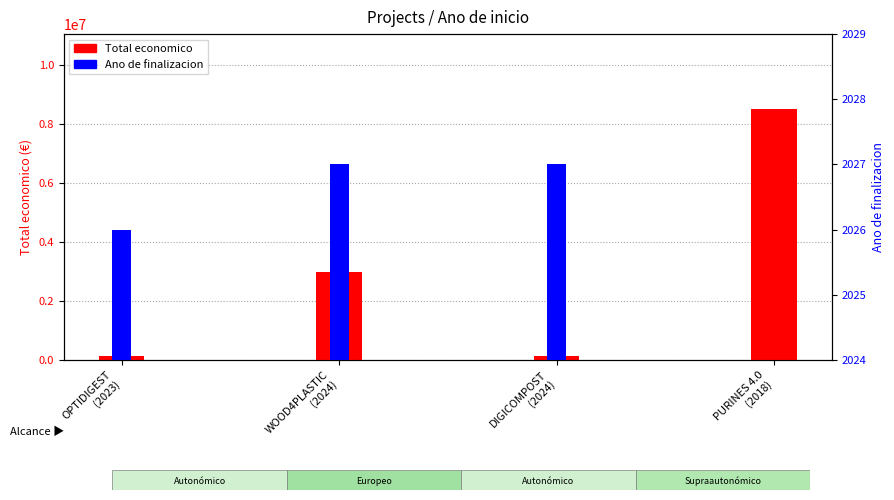

What is the sum of all Total economico values?

11773643